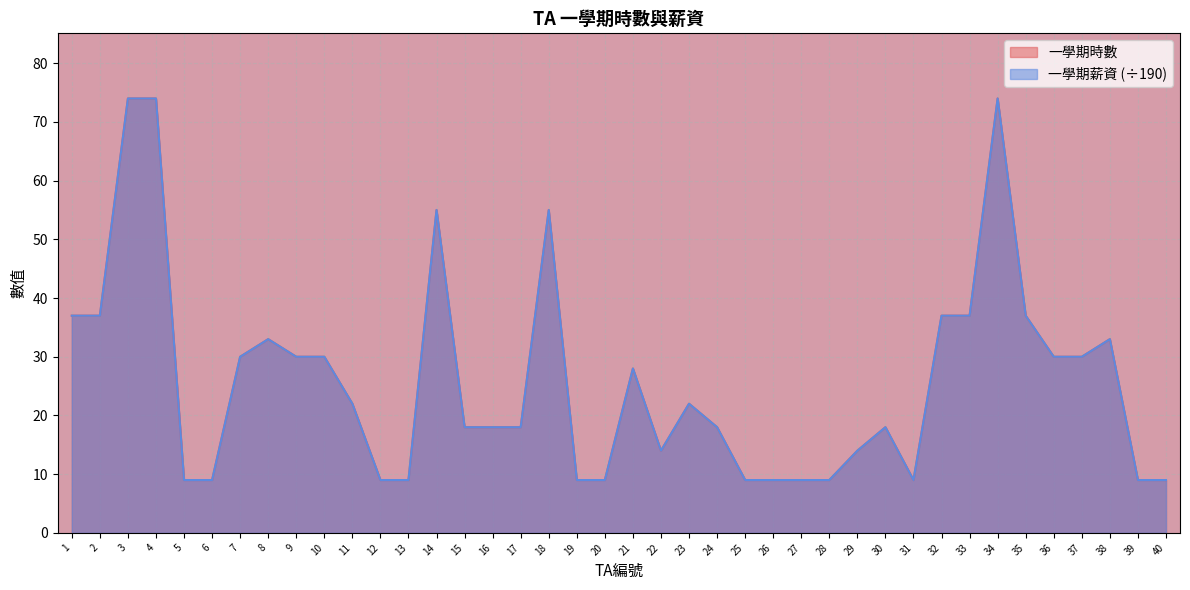

Which series has the largest total across all categories?

一學期時數